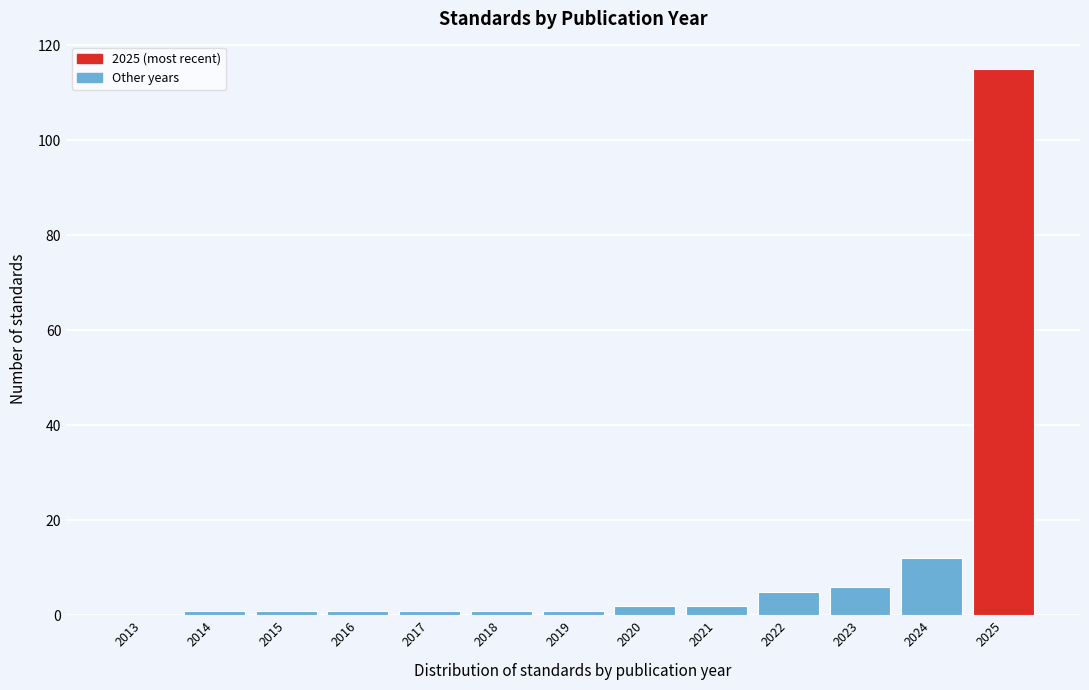

Reading left to right, extract all data points from this chart.

2013=0	2014=1	2015=1	2016=1	2017=1	2018=1	2019=1	2020=2	2021=2	2022=5	2023=6	2024=12	2025=115